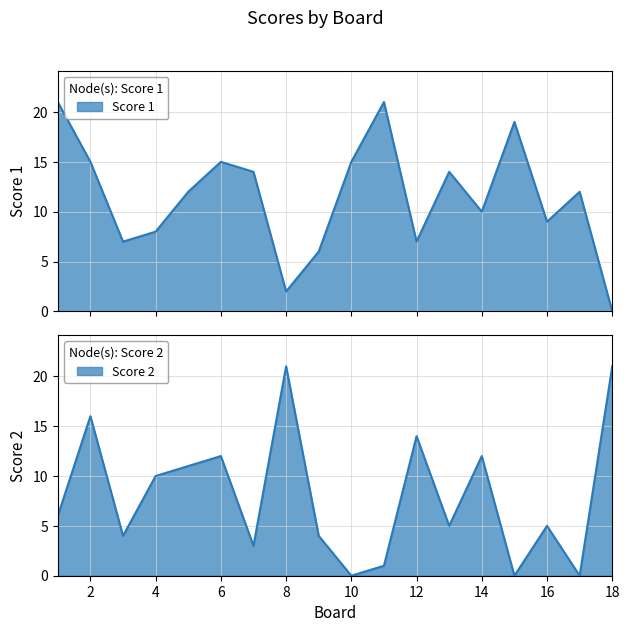

Rank the series by their maximum value, from highest to lowest.

Score 1, Score 2